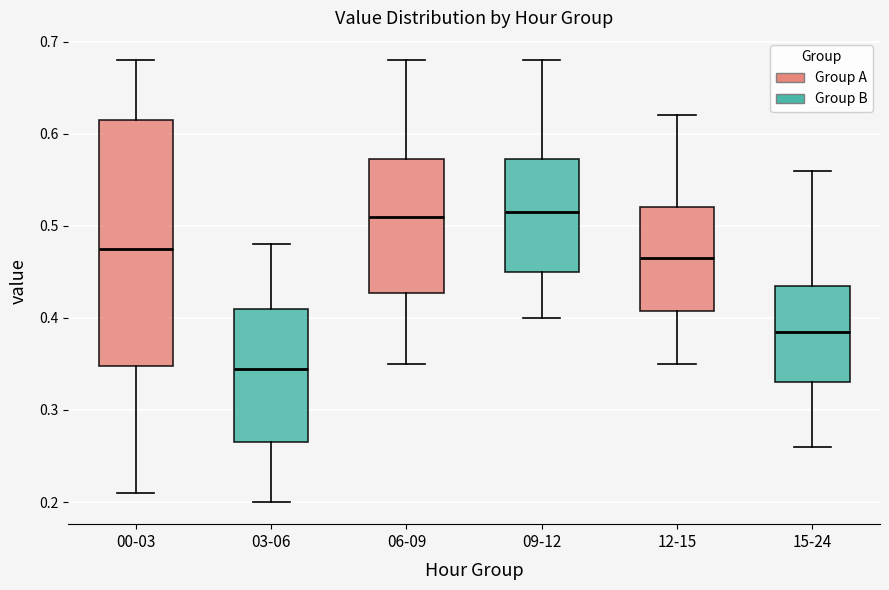

Reading left to right, read every box against the y-axis: the position of its median line, the range the box covers, and the ends of its whiskers. The values are not printed on the chart, so give them approximately, as read against the axis.

00-03: median 0.48, box 0.35 to 0.62, whiskers 0.21 to 0.68
03-06: median 0.35, box 0.27 to 0.41, whiskers 0.20 to 0.48
06-09: median 0.51, box 0.43 to 0.57, whiskers 0.35 to 0.68
09-12: median 0.52, box 0.45 to 0.57, whiskers 0.40 to 0.68
12-15: median 0.47, box 0.41 to 0.52, whiskers 0.35 to 0.62
15-24: median 0.39, box 0.33 to 0.44, whiskers 0.26 to 0.56